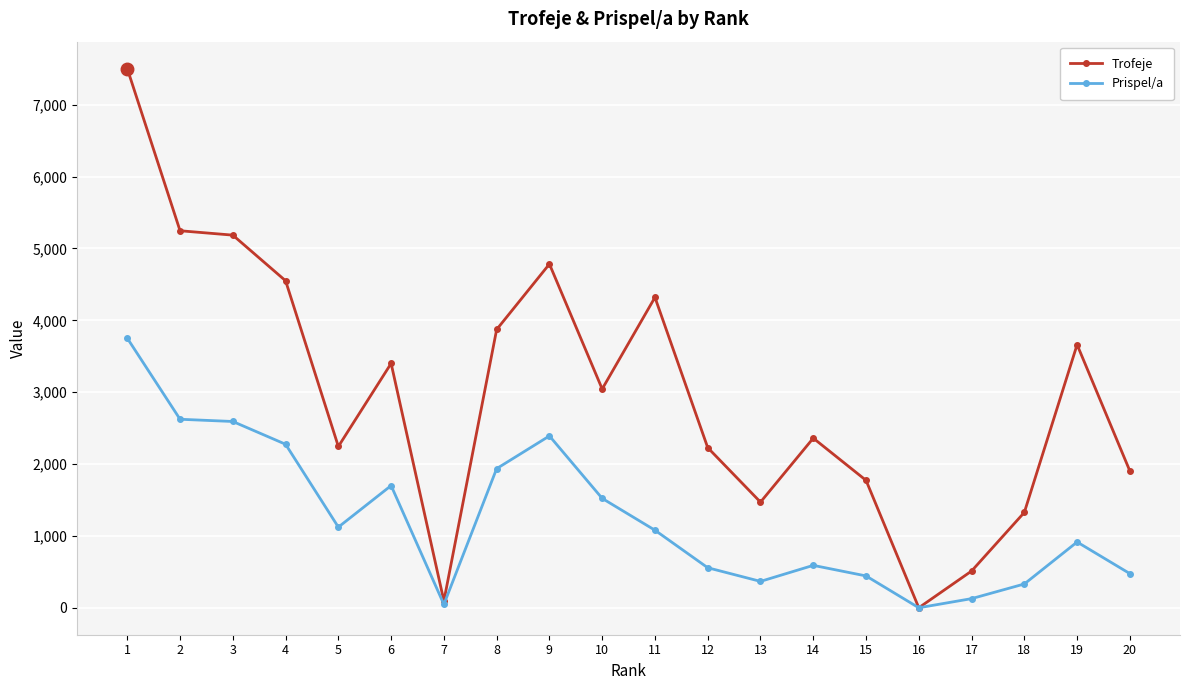

What is the approximate value of Trofeje at 13, to the nearest 100?

1500